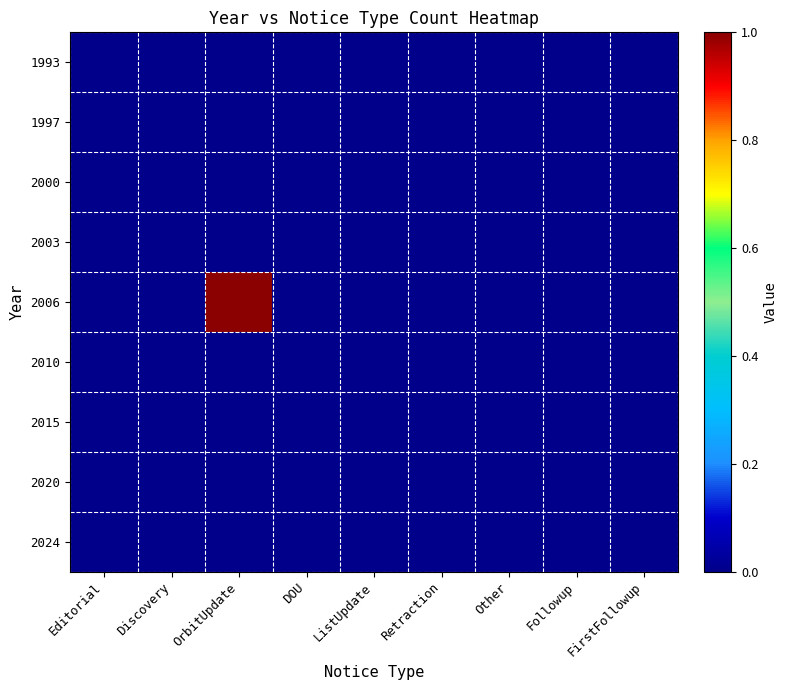

How many categories are shown in the chart?

9